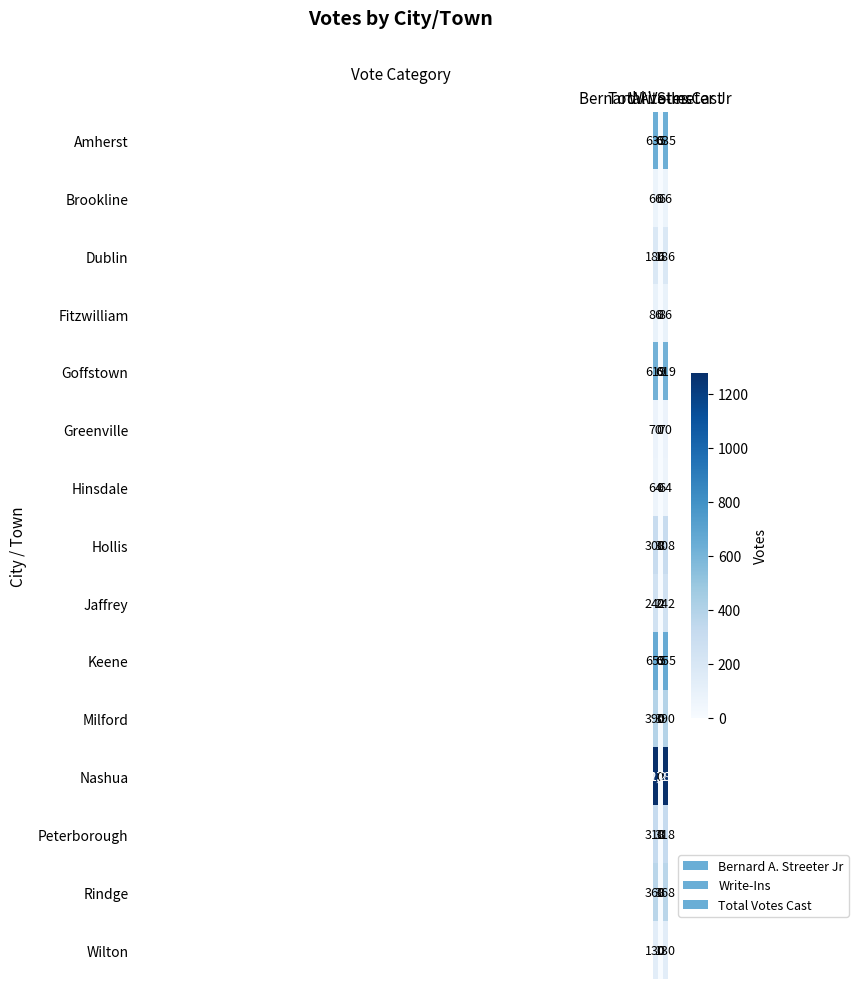

Which series has the largest total across all categories?

Nashua